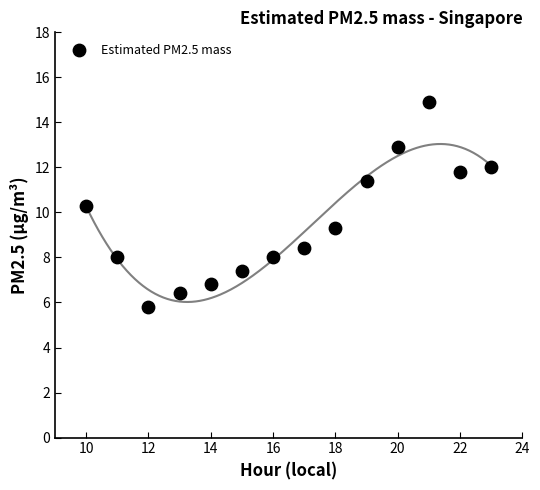

What Y value in the scatter plot is closest to 10?

10.3